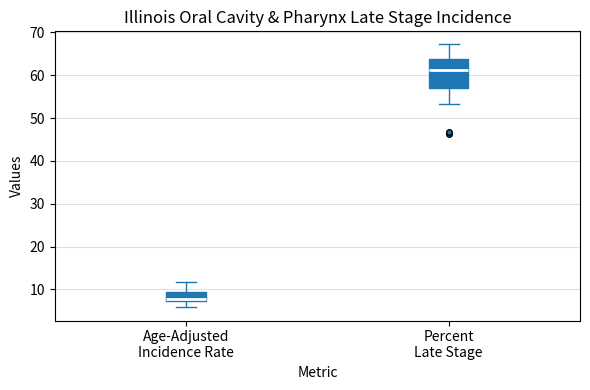

Reading left to right, transcribe this box plot: for each box, give where its median line is, the range the box spans, and where its two whiskers end, as read against the y-axis. The values are not printed on the chart, so give them approximately, as read against the axis.

Age-Adjusted Incidence Rate: median 8, box 7 to 9, whiskers 6 to 12
Percent Late Stage: median 61, box 57 to 64, whiskers 53 to 67